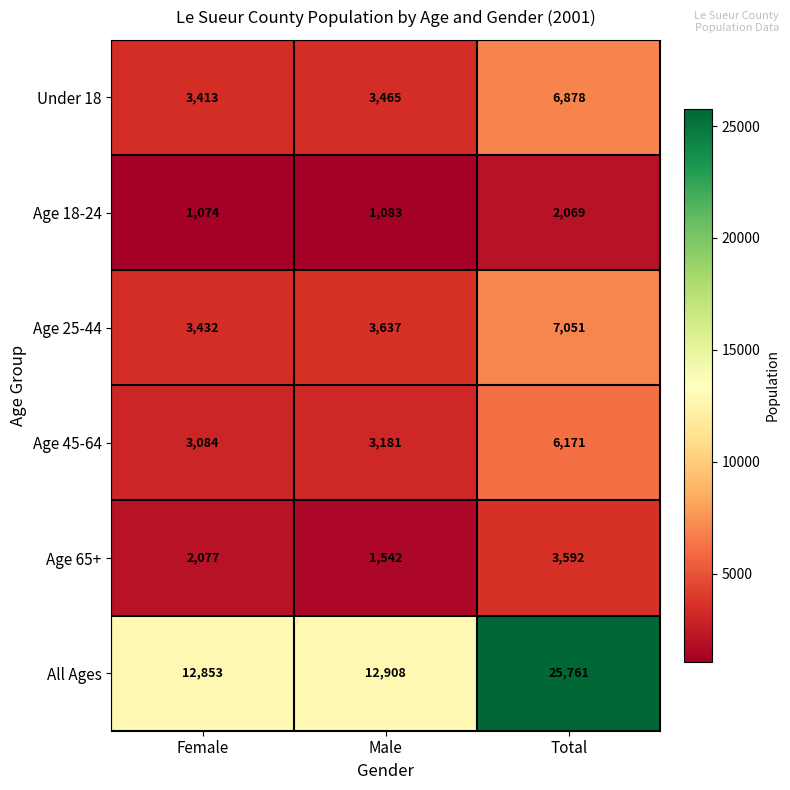

The value of Age 45-64 at Male is 757. True or false?

False